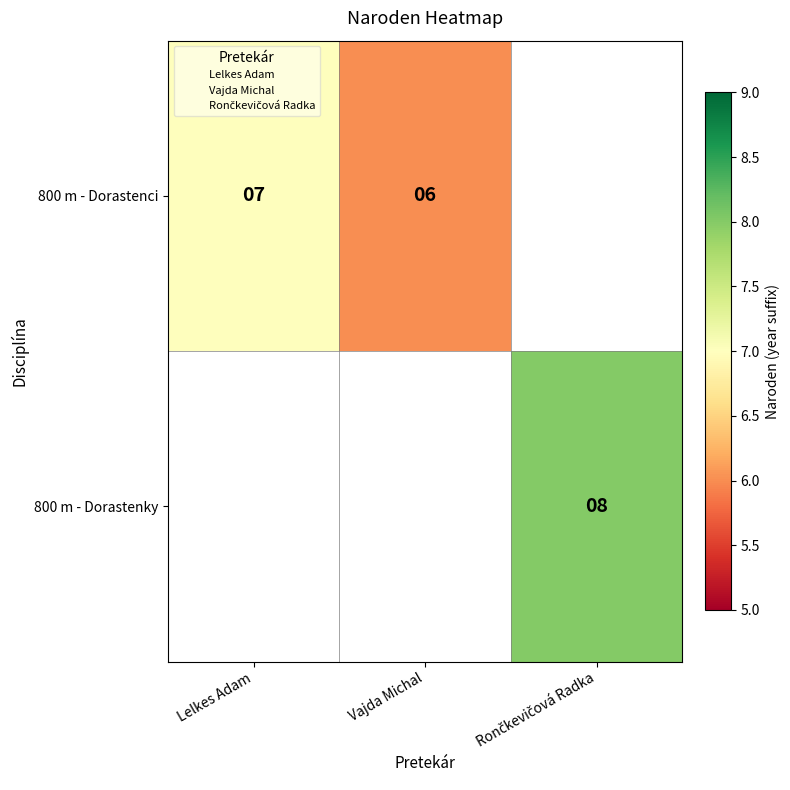

Is it true that 800 m - Dorastenci equals 6 at Vajda Michal?

True